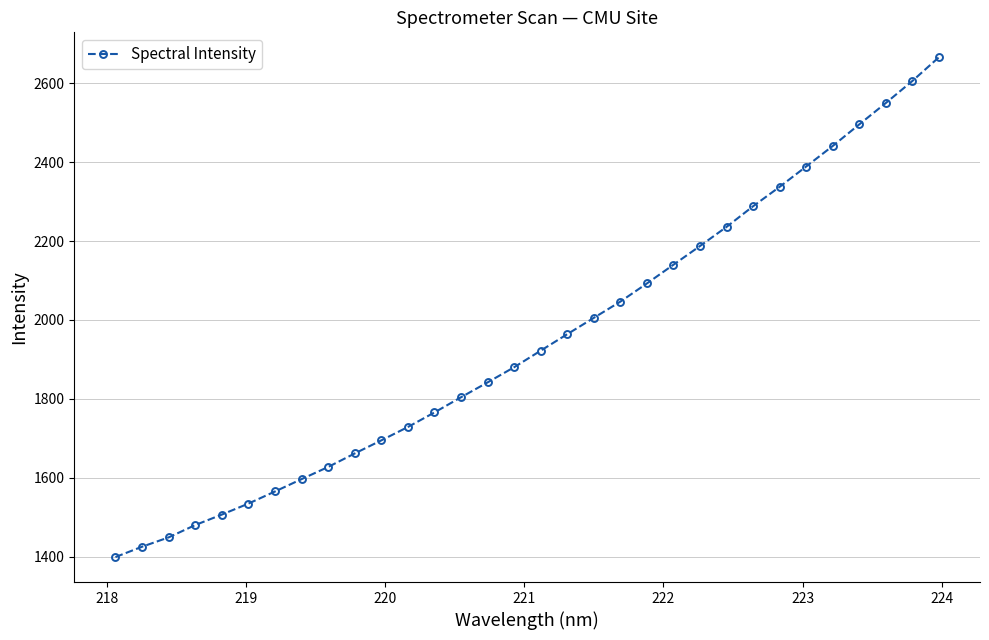

What is the minimum value shown in the chart?

1399.0